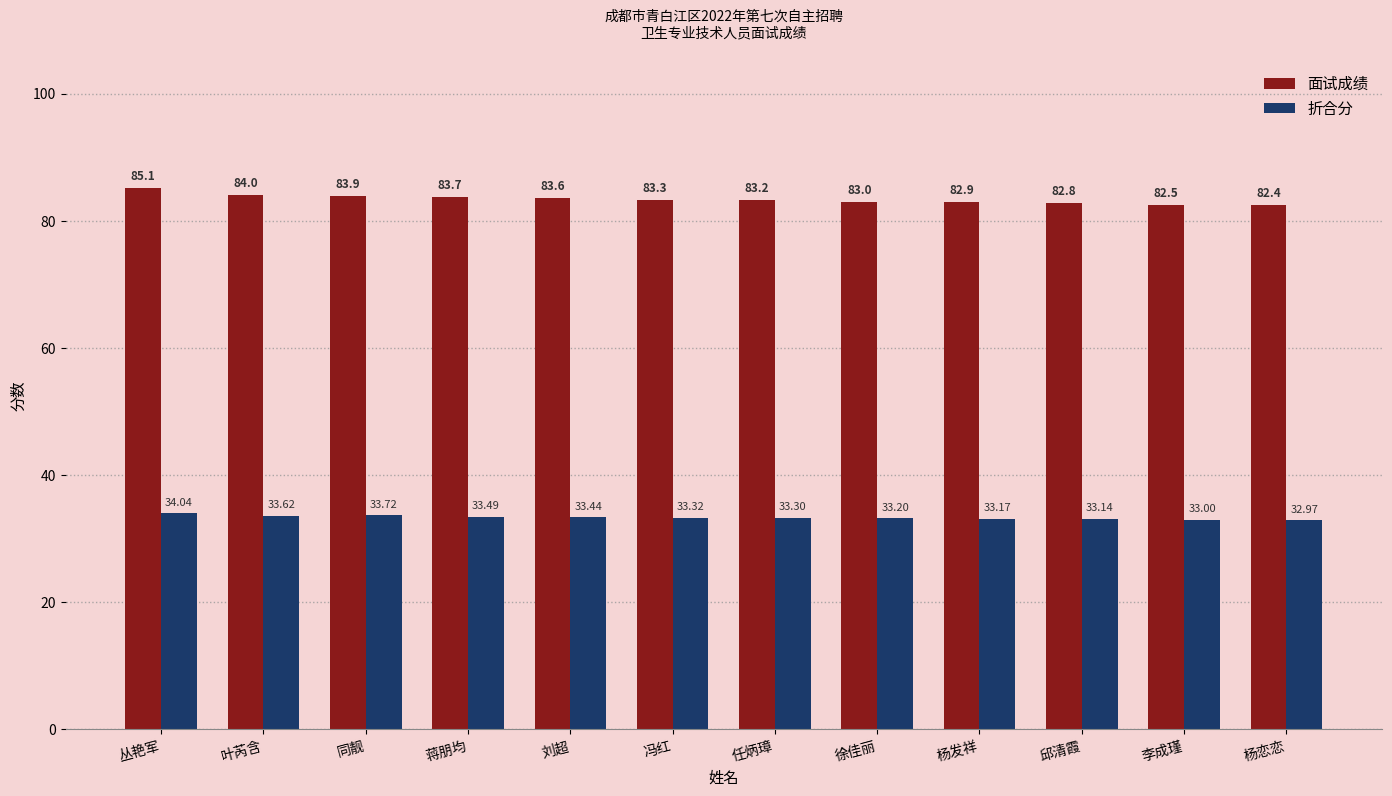

How many data points does each series have?

12